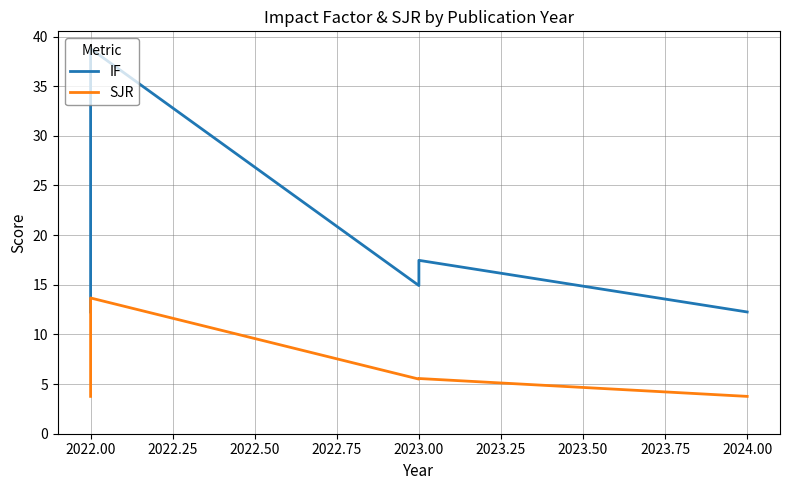

Is it true that IF equals 16.5 at 2024.00?

False